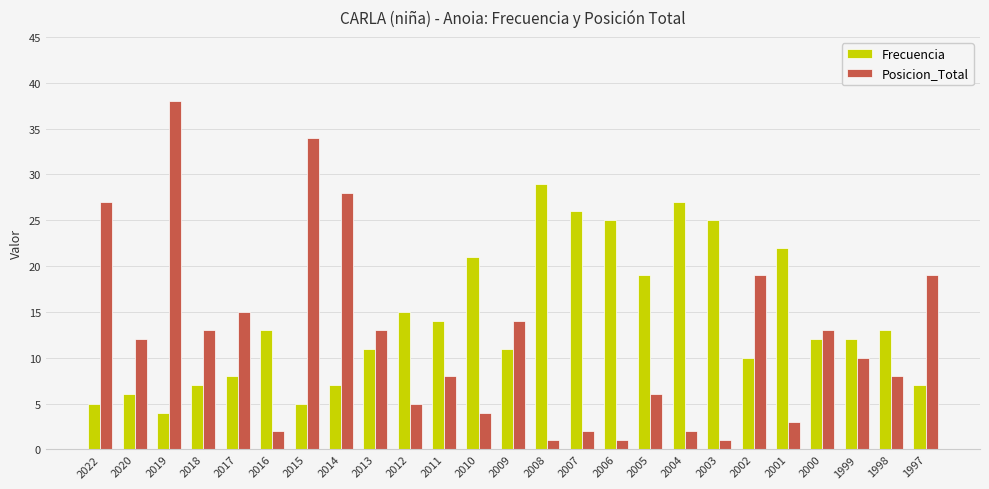

True or false: Posicion_Total has a value of 13 at 2018.

True